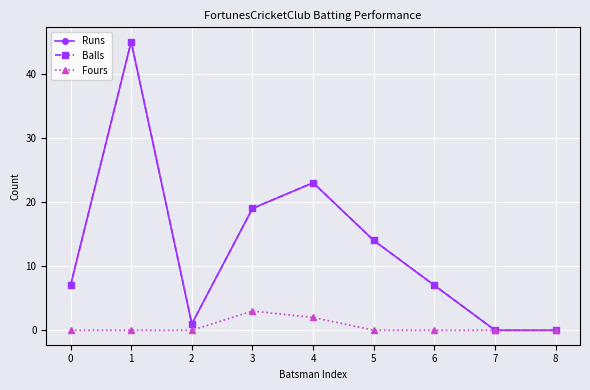

How many categories are shown in the chart?

9